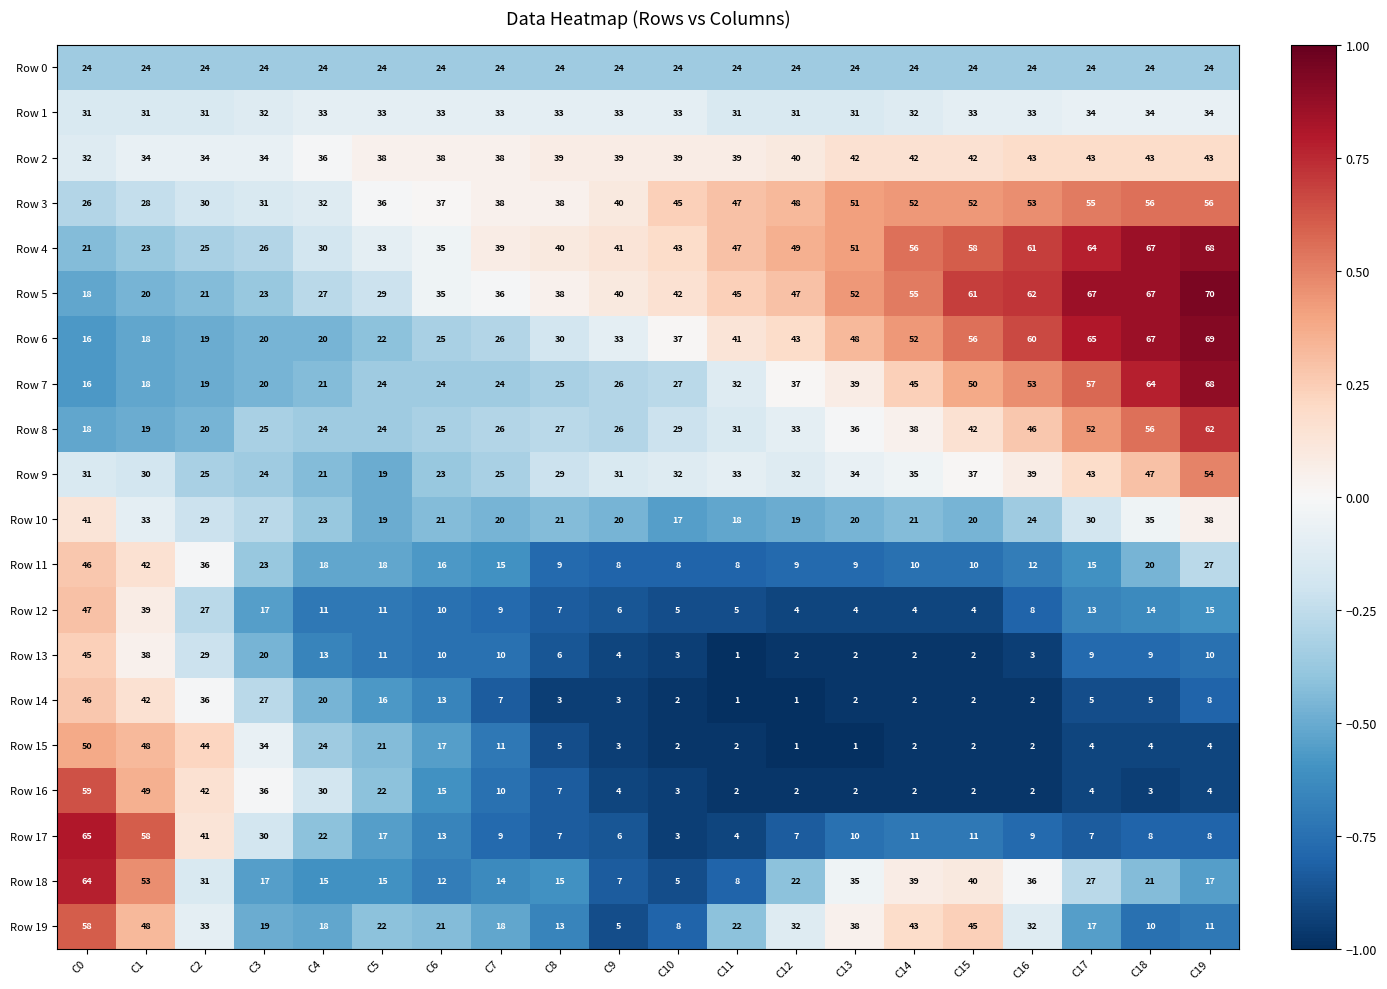

At which label does Row 17 reach its minimum?

C10